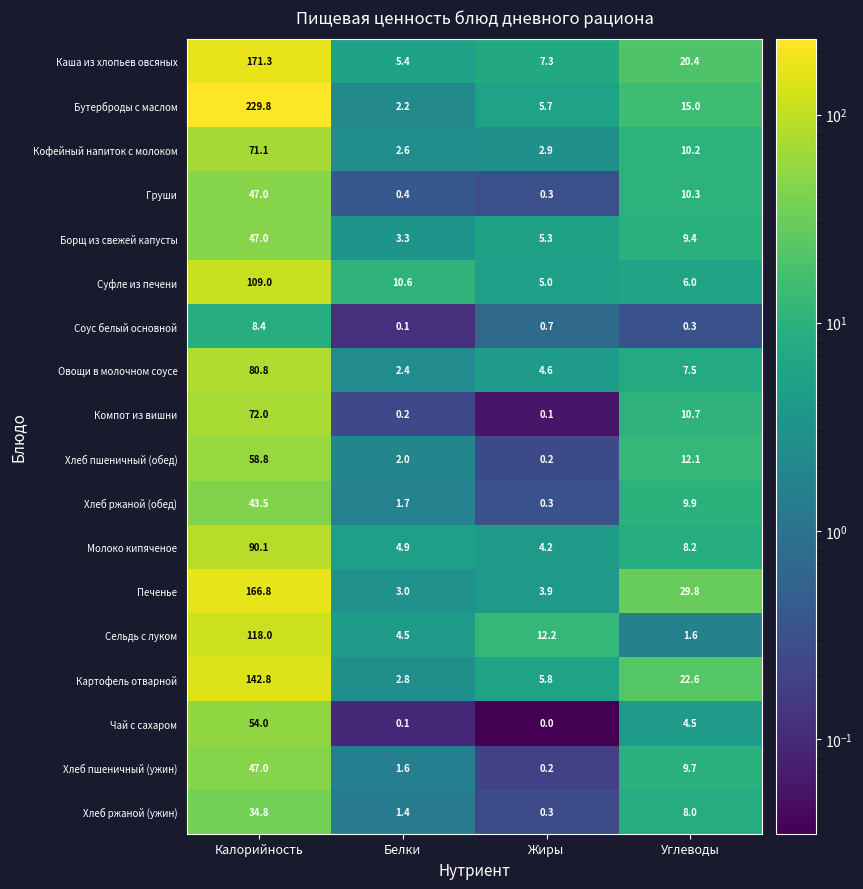

Read the Суфле из печени value at Калорийность.

109.0